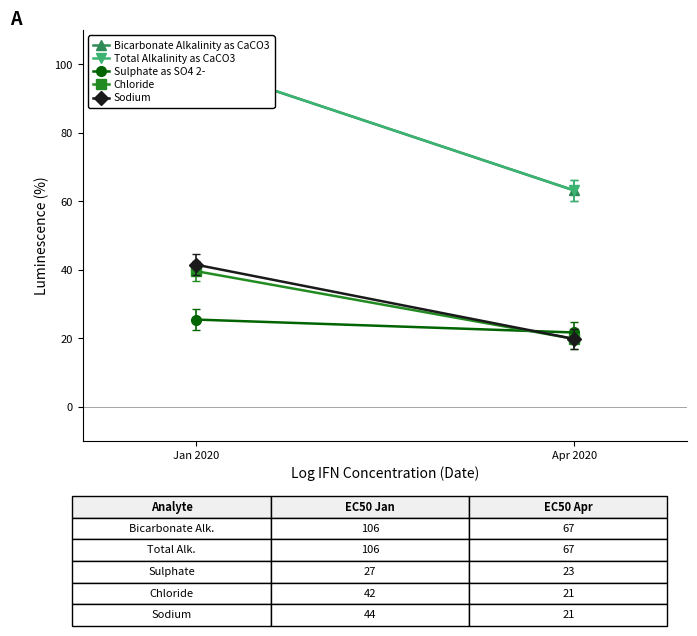

What is the lowest value of the Total Alkalinity as CaCO3 series?

63.2